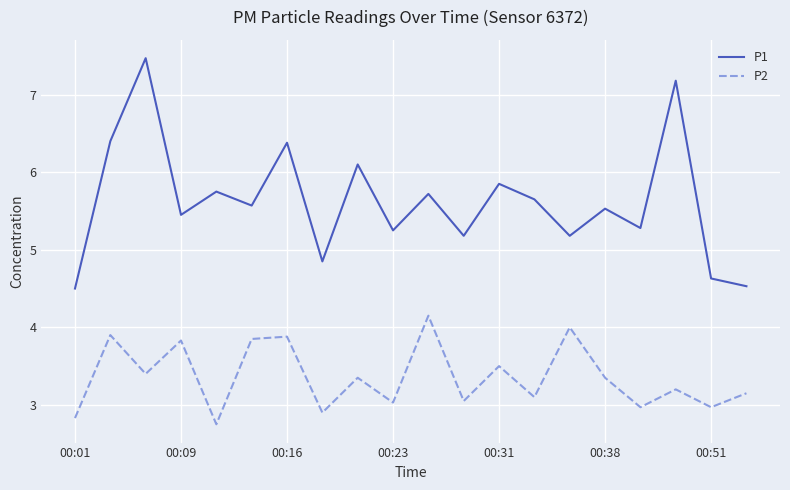

What is the smallest value displayed?

2.8